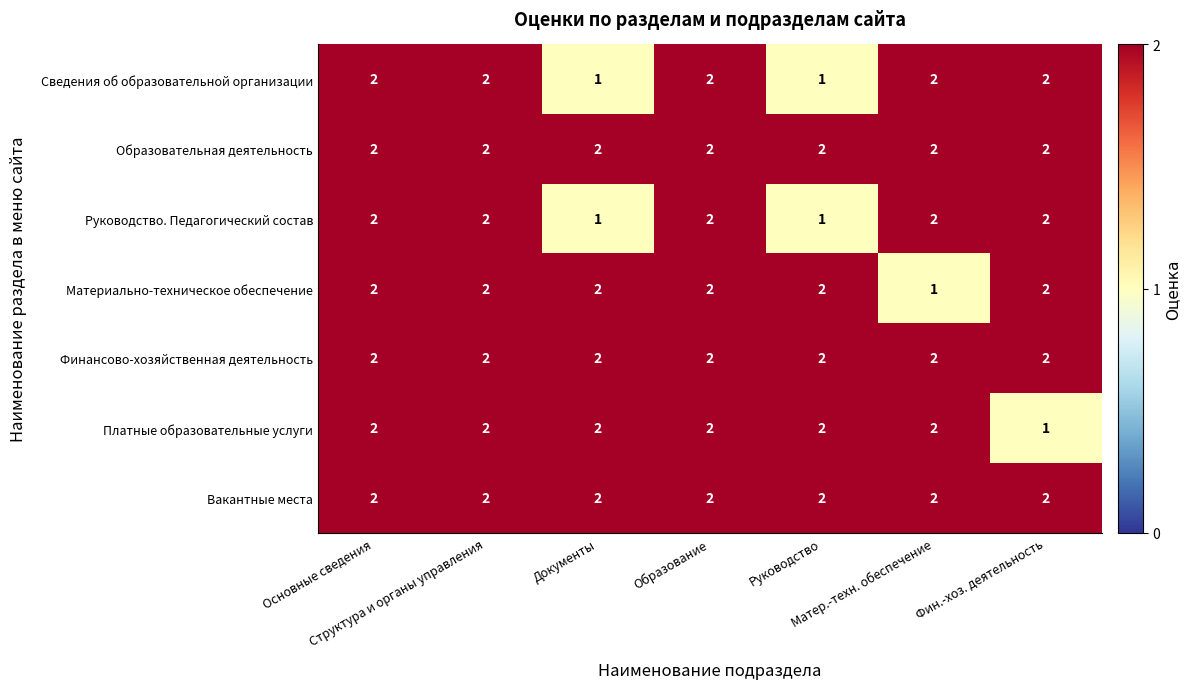

What is the sum of all Финансово-хозяйственная деятельность values?

14